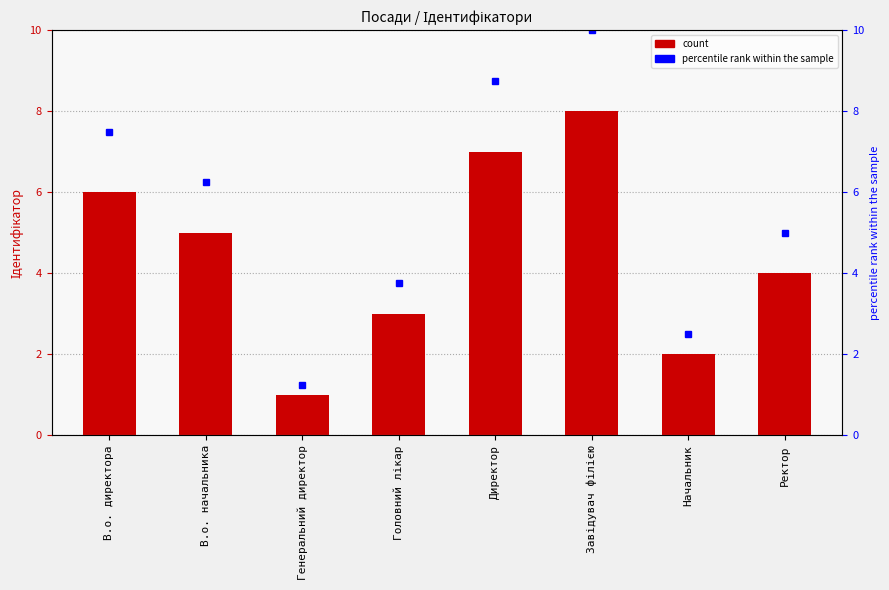

List the labels in order of percentile rank within the sample value, largest first.

Завідувач філією, Директор, В.о. директора, В.о. начальника, Ректор, Головний лікар, Начальник, Генеральний директор